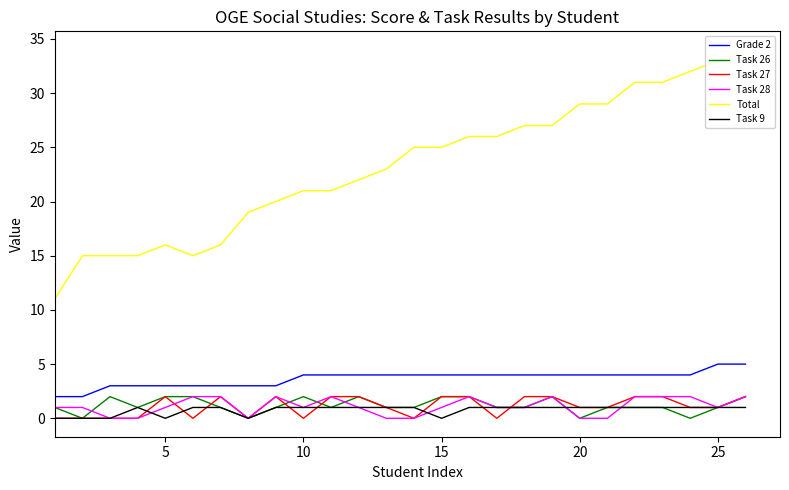

True or false: Grade 2 and Task 9 intersect in this chart.

False